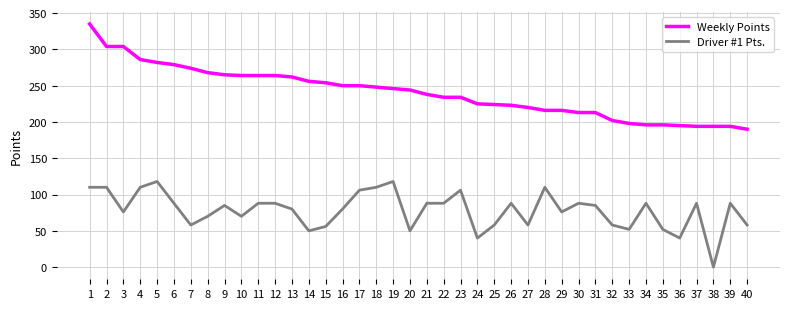

Which series has the largest range (max minus min)?

Weekly Points